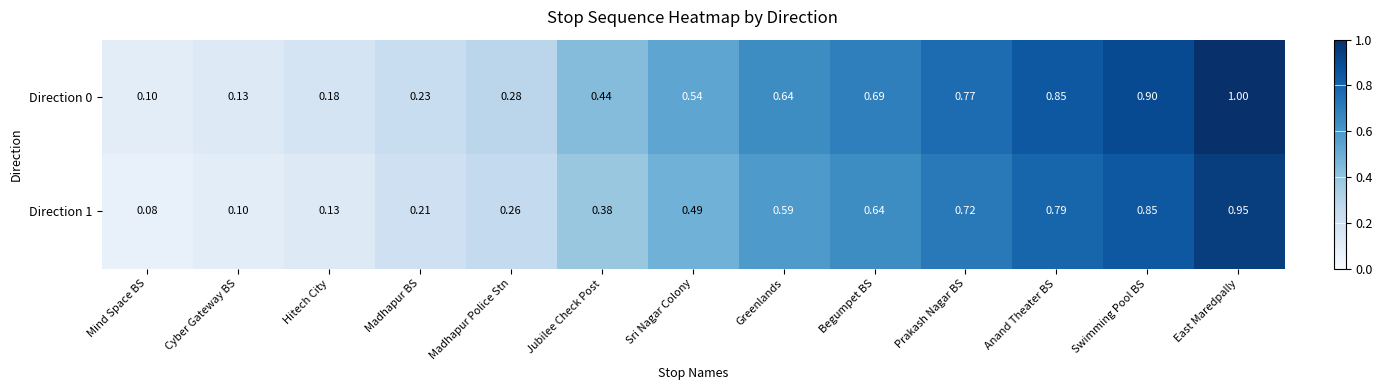

What is the minimum value shown in the chart?

0.1